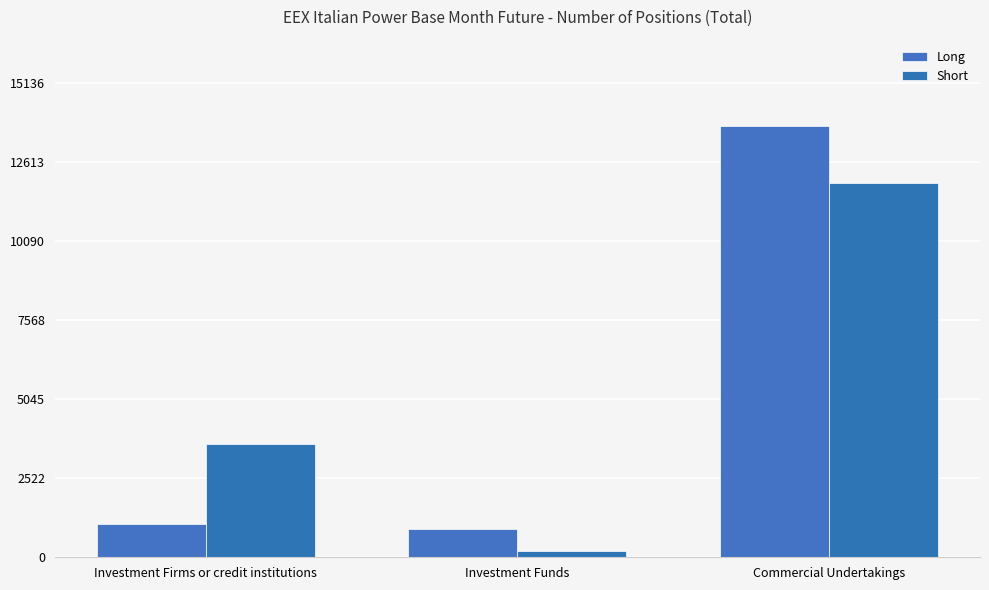

Does the chart contain stacked bars?

No